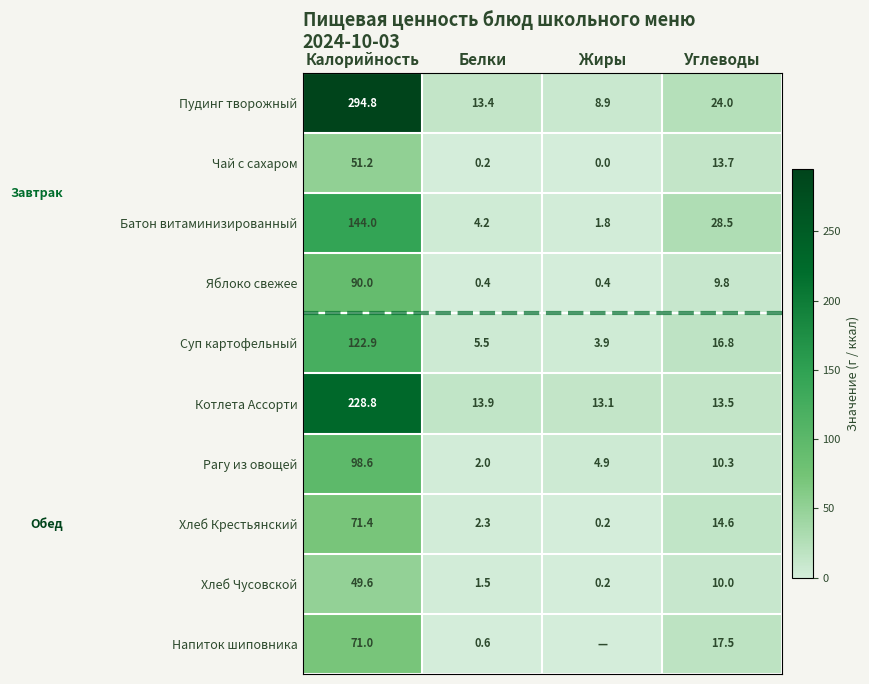

What is the average value of the Хлеб Крестьянский series?

22.1